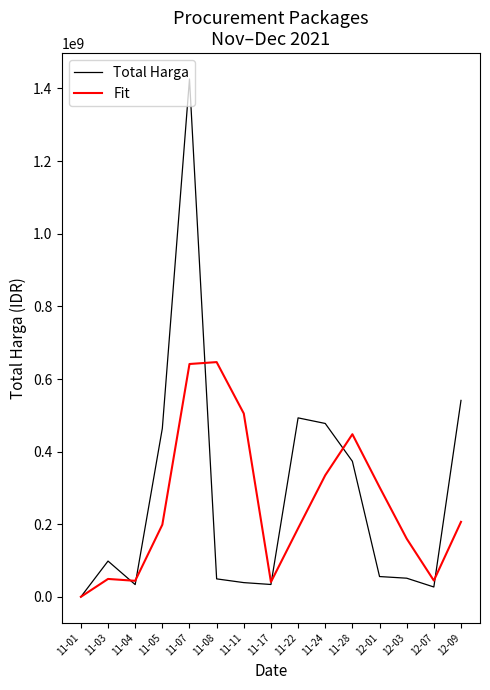

At which label does Total Harga reach its peak?

11-07